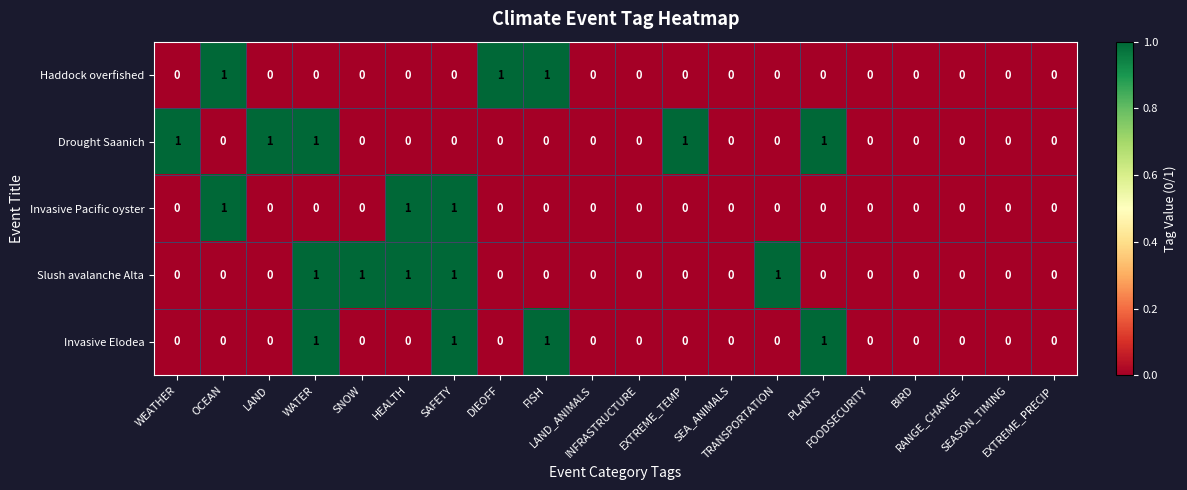

Reading left to right, extract all data points from this chart.

Haddock overfished: WEATHER=0	OCEAN=1	LAND=0	WATER=0	SNOW=0	HEALTH=0	SAFETY=0	DIEOFF=1	FISH=1	LAND_ANIMALS=0	INFRASTRUCTURE=0	EXTREME_TEMP=0	SEA_ANIMALS=0	TRANSPORTATION=0	PLANTS=0	FOODSECURITY=0	BIRD=0	RANGE_CHANGE=0	SEASON_TIMING=0	EXTREME_PRECIP=0
Drought Saanich: WEATHER=1	OCEAN=0	LAND=1	WATER=1	SNOW=0	HEALTH=0	SAFETY=0	DIEOFF=0	FISH=0	LAND_ANIMALS=0	INFRASTRUCTURE=0	EXTREME_TEMP=1	SEA_ANIMALS=0	TRANSPORTATION=0	PLANTS=1	FOODSECURITY=0	BIRD=0	RANGE_CHANGE=0	SEASON_TIMING=0	EXTREME_PRECIP=0
Invasive Pacific oyster: WEATHER=0	OCEAN=1	LAND=0	WATER=0	SNOW=0	HEALTH=1	SAFETY=1	DIEOFF=0	FISH=0	LAND_ANIMALS=0	INFRASTRUCTURE=0	EXTREME_TEMP=0	SEA_ANIMALS=0	TRANSPORTATION=0	PLANTS=0	FOODSECURITY=0	BIRD=0	RANGE_CHANGE=0	SEASON_TIMING=0	EXTREME_PRECIP=0
Slush avalanche Alta: WEATHER=0	OCEAN=0	LAND=0	WATER=1	SNOW=1	HEALTH=1	SAFETY=1	DIEOFF=0	FISH=0	LAND_ANIMALS=0	INFRASTRUCTURE=0	EXTREME_TEMP=0	SEA_ANIMALS=0	TRANSPORTATION=1	PLANTS=0	FOODSECURITY=0	BIRD=0	RANGE_CHANGE=0	SEASON_TIMING=0	EXTREME_PRECIP=0
Invasive Elodea: WEATHER=0	OCEAN=0	LAND=0	WATER=1	SNOW=0	HEALTH=0	SAFETY=1	DIEOFF=0	FISH=1	LAND_ANIMALS=0	INFRASTRUCTURE=0	EXTREME_TEMP=0	SEA_ANIMALS=0	TRANSPORTATION=0	PLANTS=1	FOODSECURITY=0	BIRD=0	RANGE_CHANGE=0	SEASON_TIMING=0	EXTREME_PRECIP=0